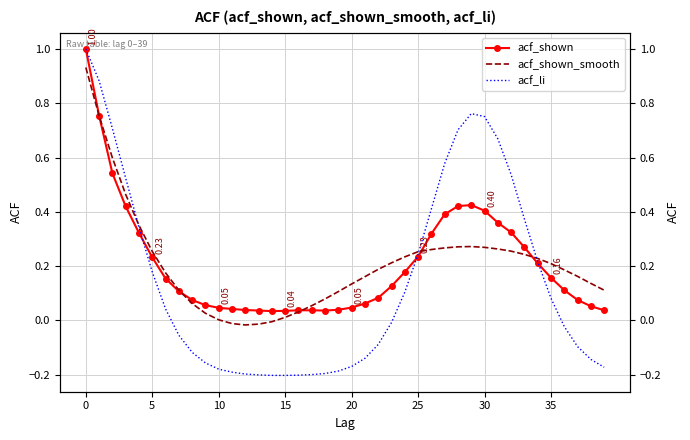

Does the chart have visible grid lines?

Yes